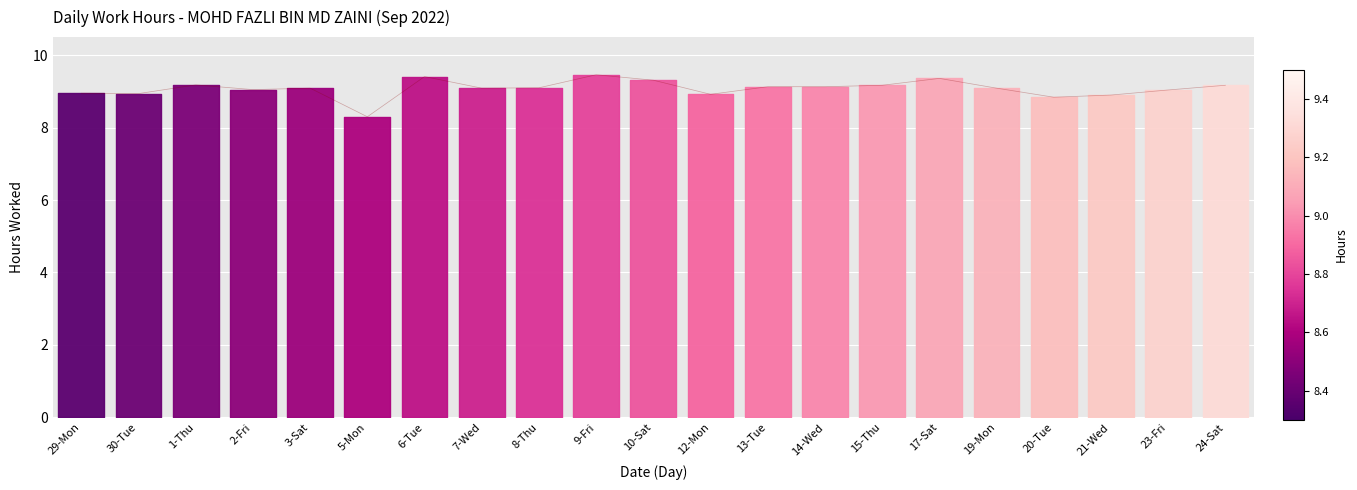

The chart shows a value of 9.1 at 2-Fri. True or false?

True